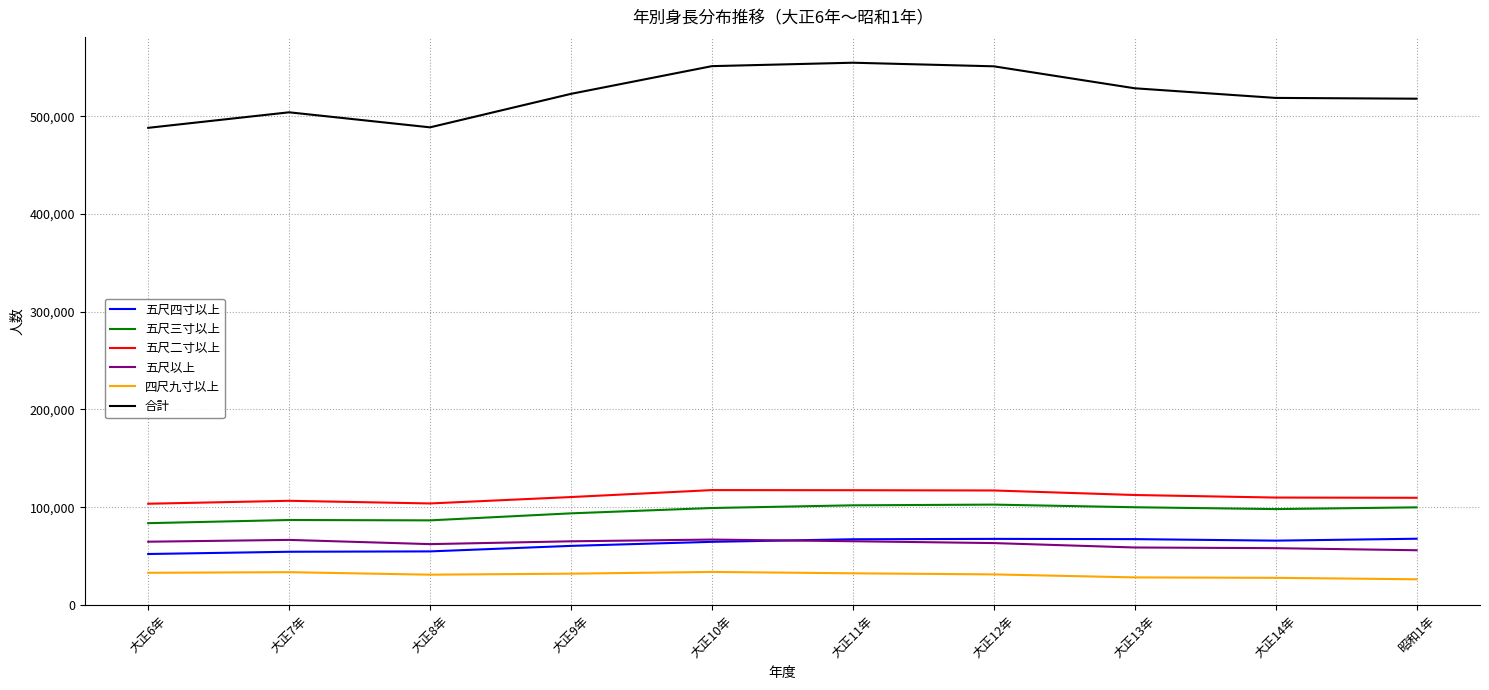

Which series has the widest spread of values?

合計